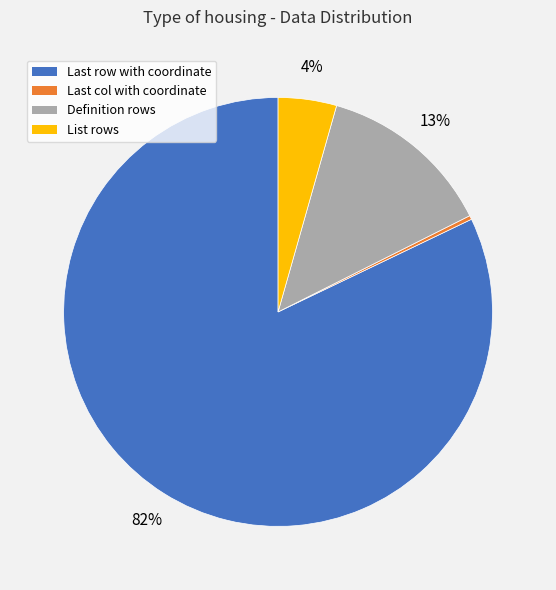

Is there a majority slice in this chart?

Yes